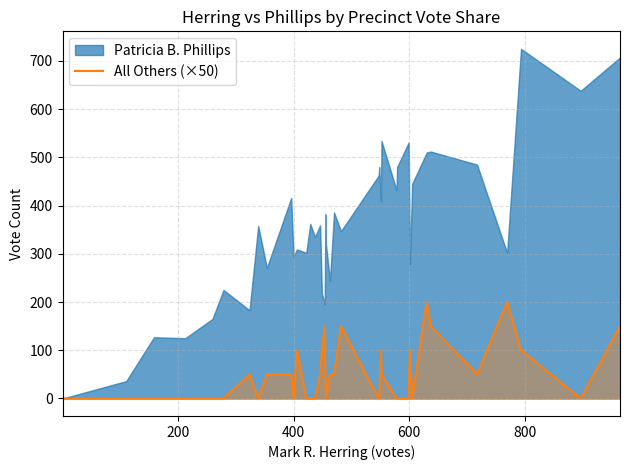

How many positive values are there?

20